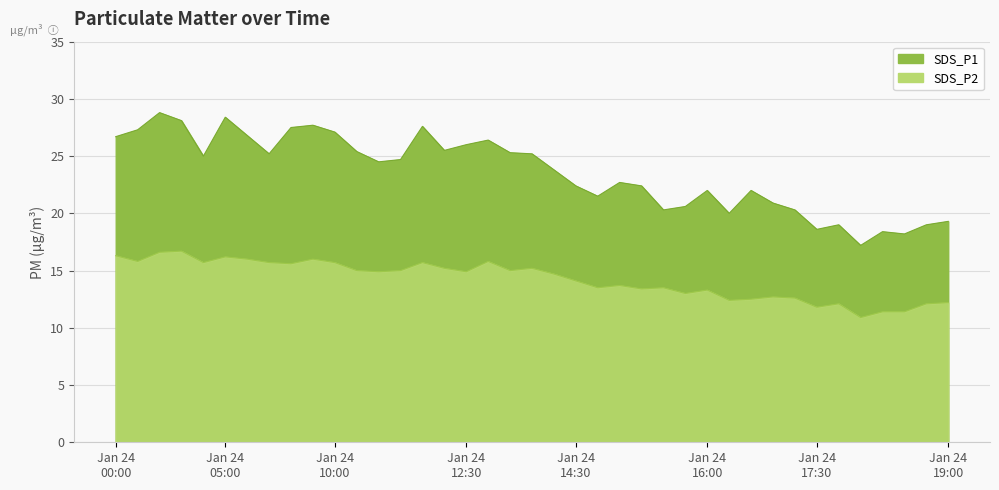

Does the chart display data point markers on the line(s)?

No